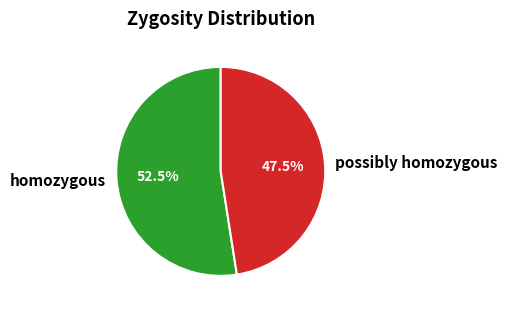

Which slice is the smallest?

possibly homozygous